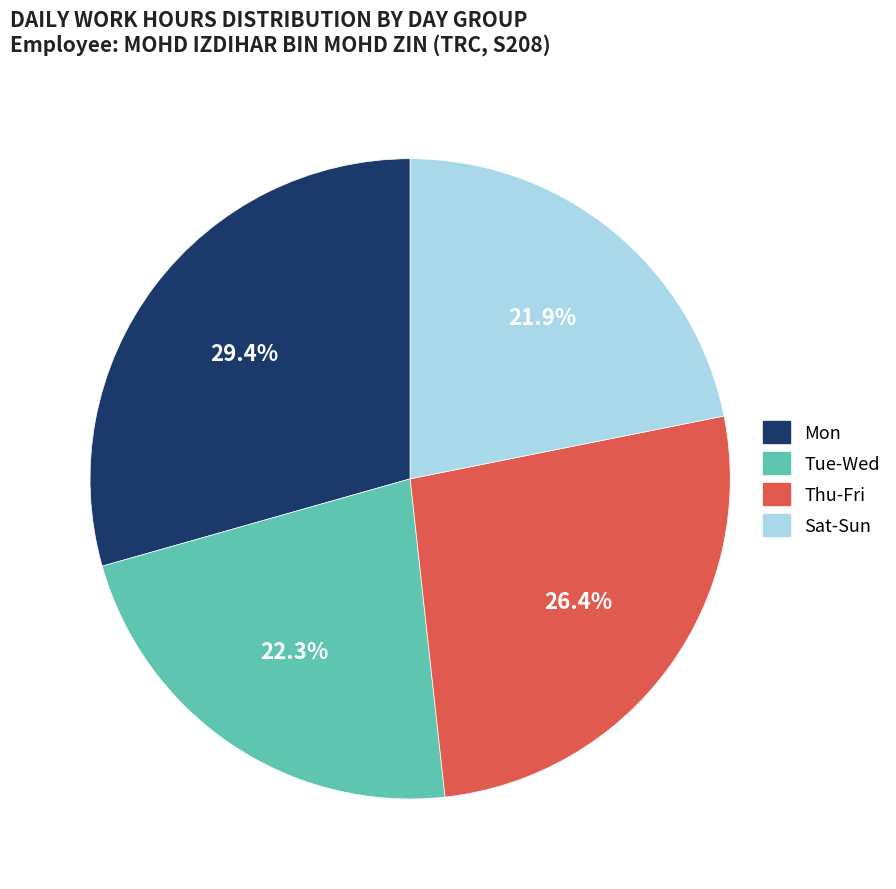

How many slices are in this pie chart?

4